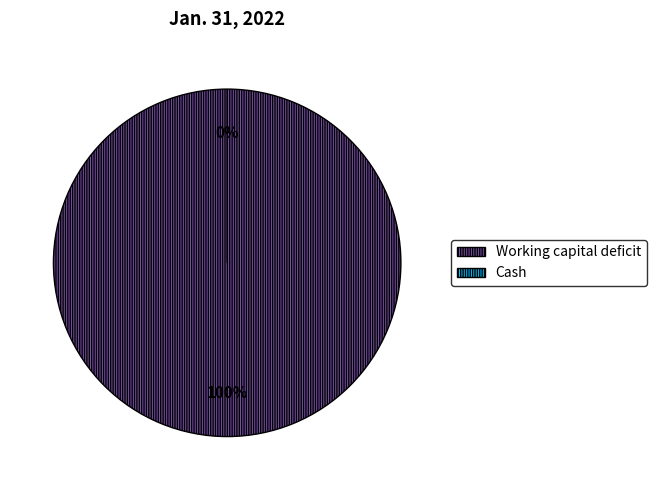

Count the number of slices in the pie.

2